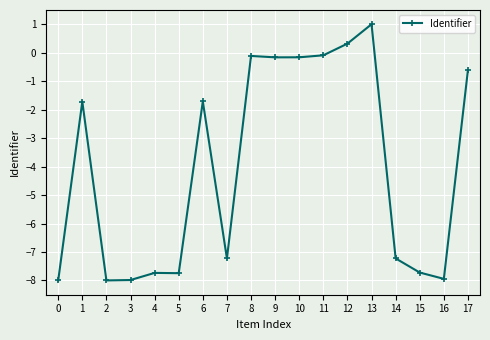

Which category has the highest value across all series?

13